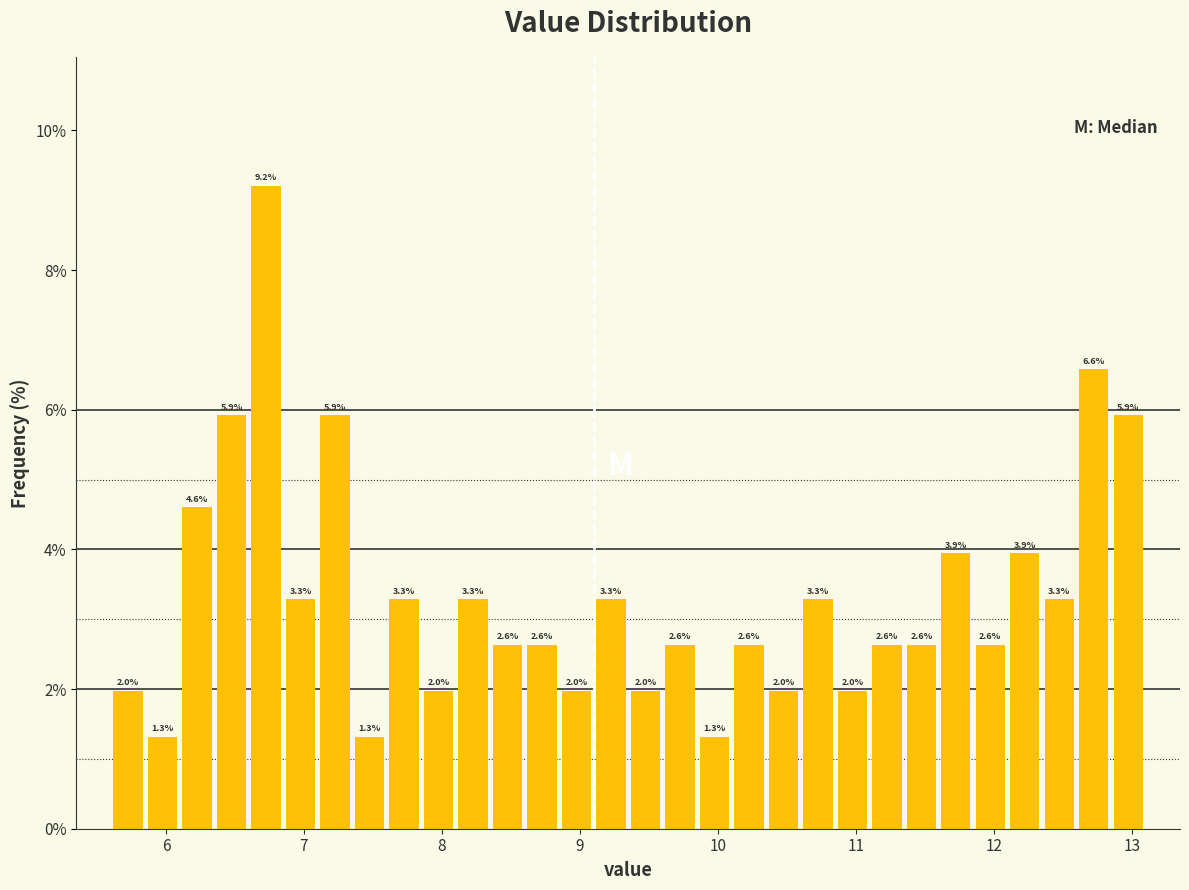

Read against the x-axis, roughly where is the centre of the tallest bar?

6.7